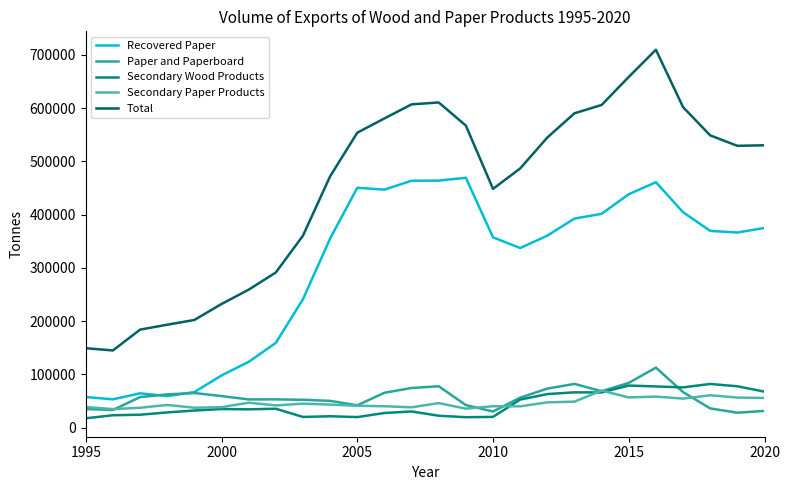

What is the average value of the Secondary Paper Products series?

46134